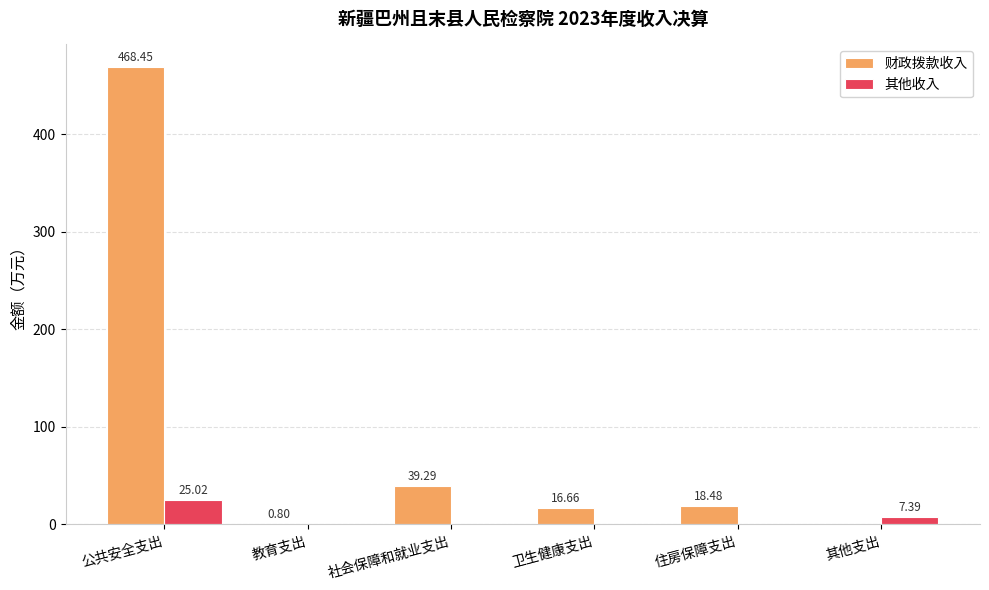

At which label does 其他收入 reach its peak?

公共安全支出